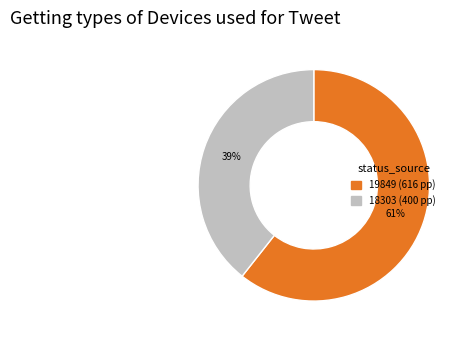

True or false: 18303 accounts for 47% of the total.

False